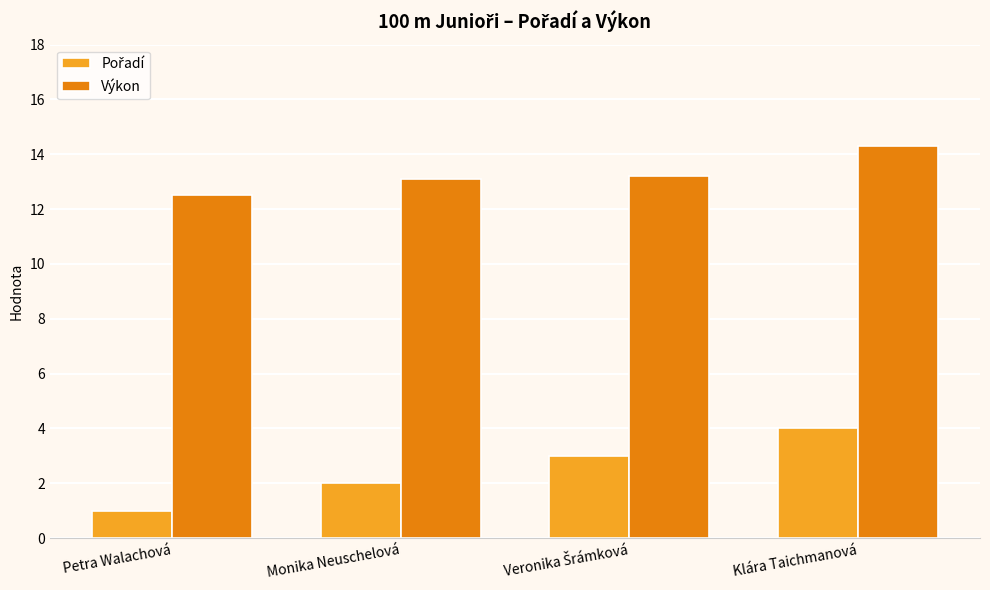

At which category does the chart reach its minimum across all series?

Petra Walachová